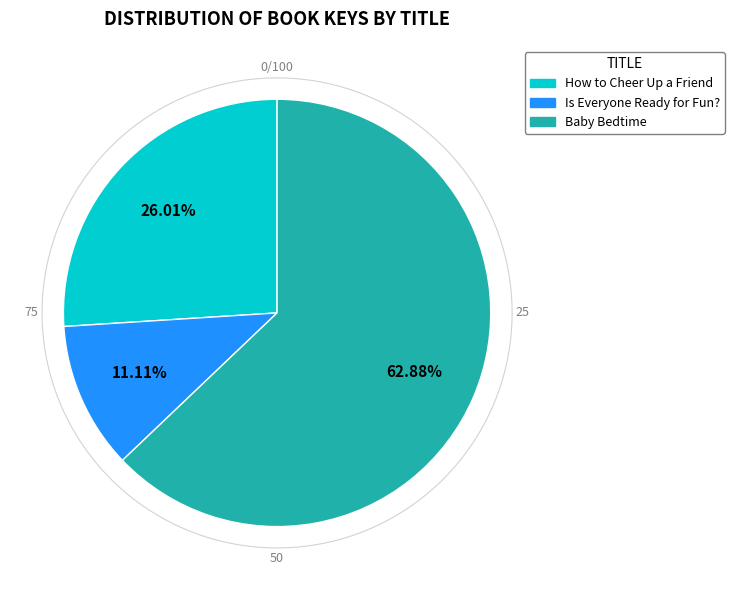

True or false: Is Everyone Ready for Fun? accounts for 21% of the total.

False